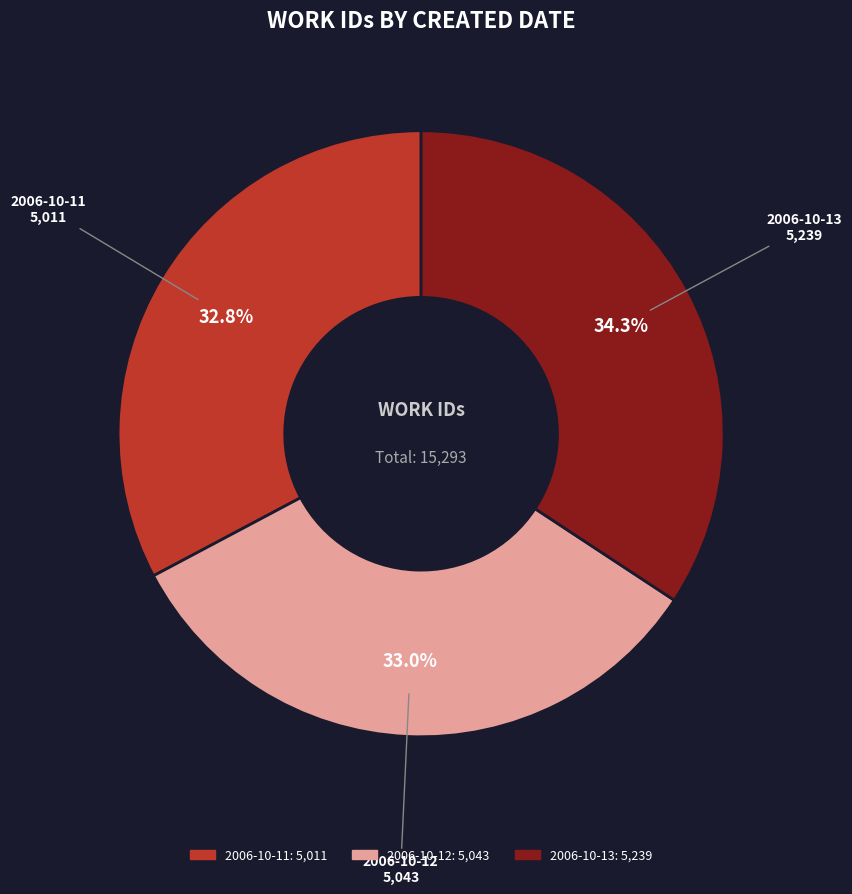

How much of the chart is everything except 2006-10-12?

67.0%